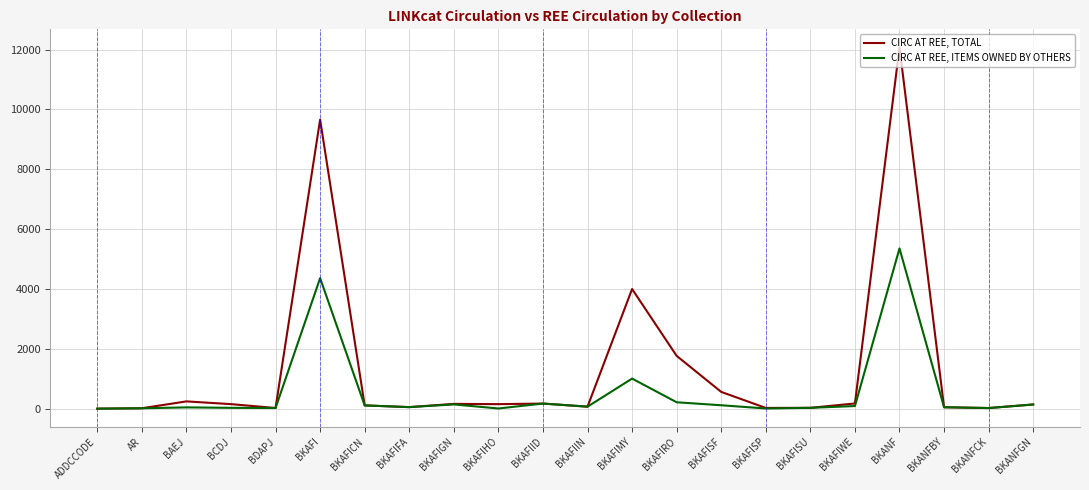

The CIRC AT REE, TOTAL series shows 1 at ADDCCODE. True or false?

True